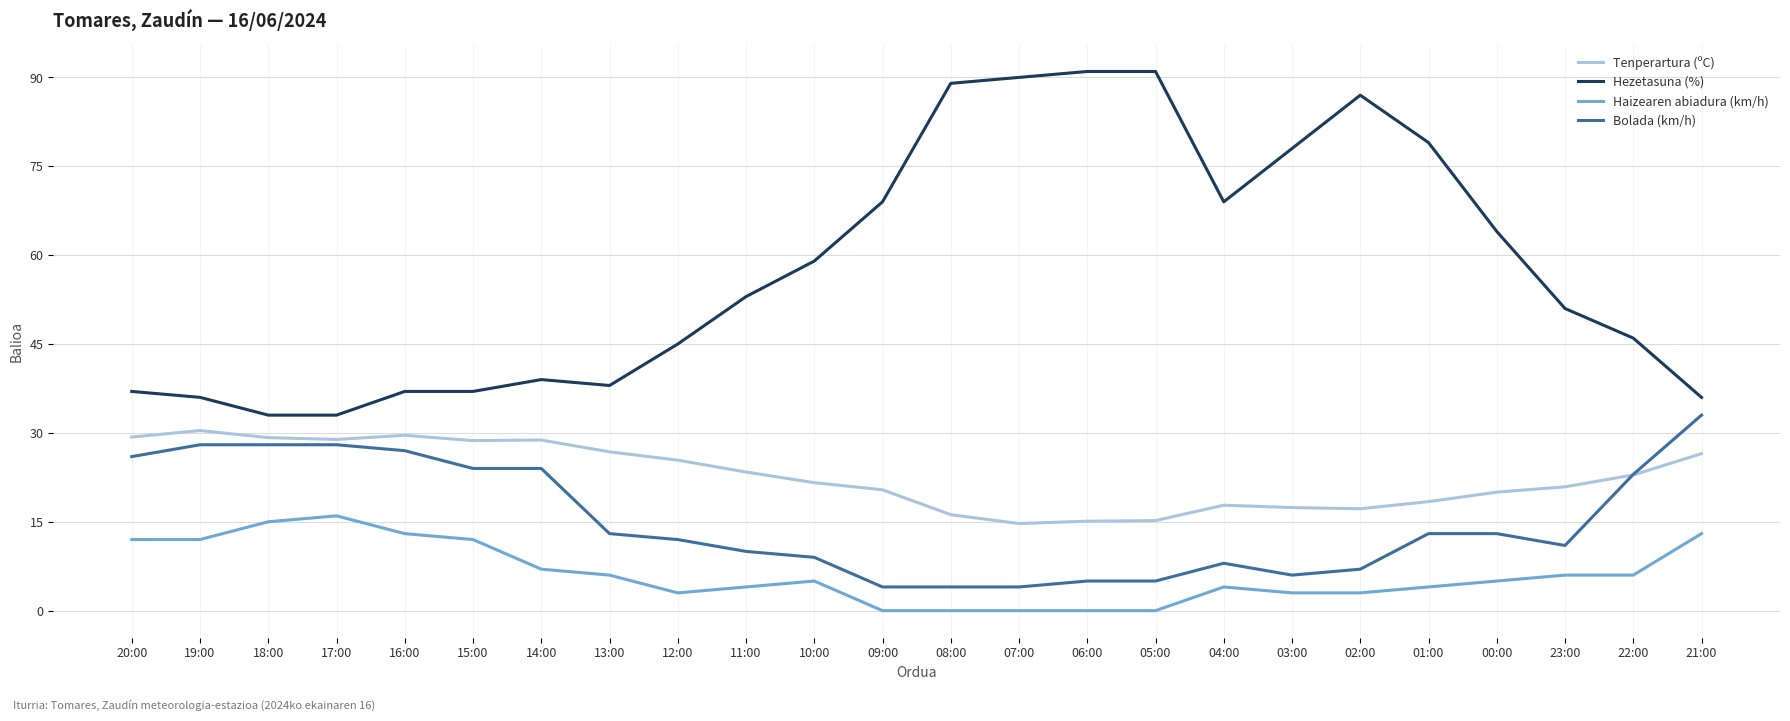

True or false: Hezetasuna (%) and Bolada (km/h) intersect in this chart.

False